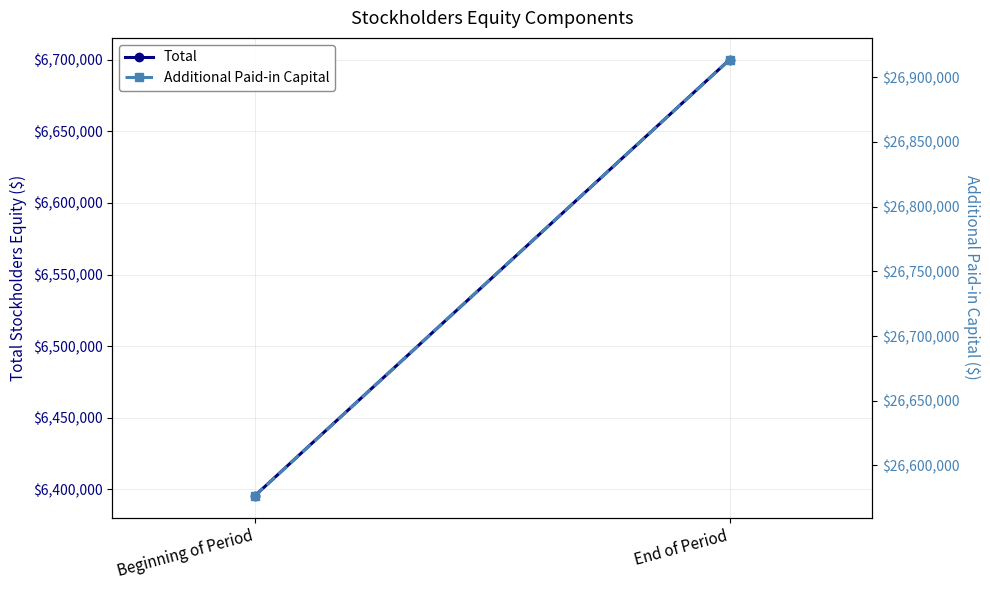

List the labels in order of Total value, smallest first.

Beginning of Period, End of Period